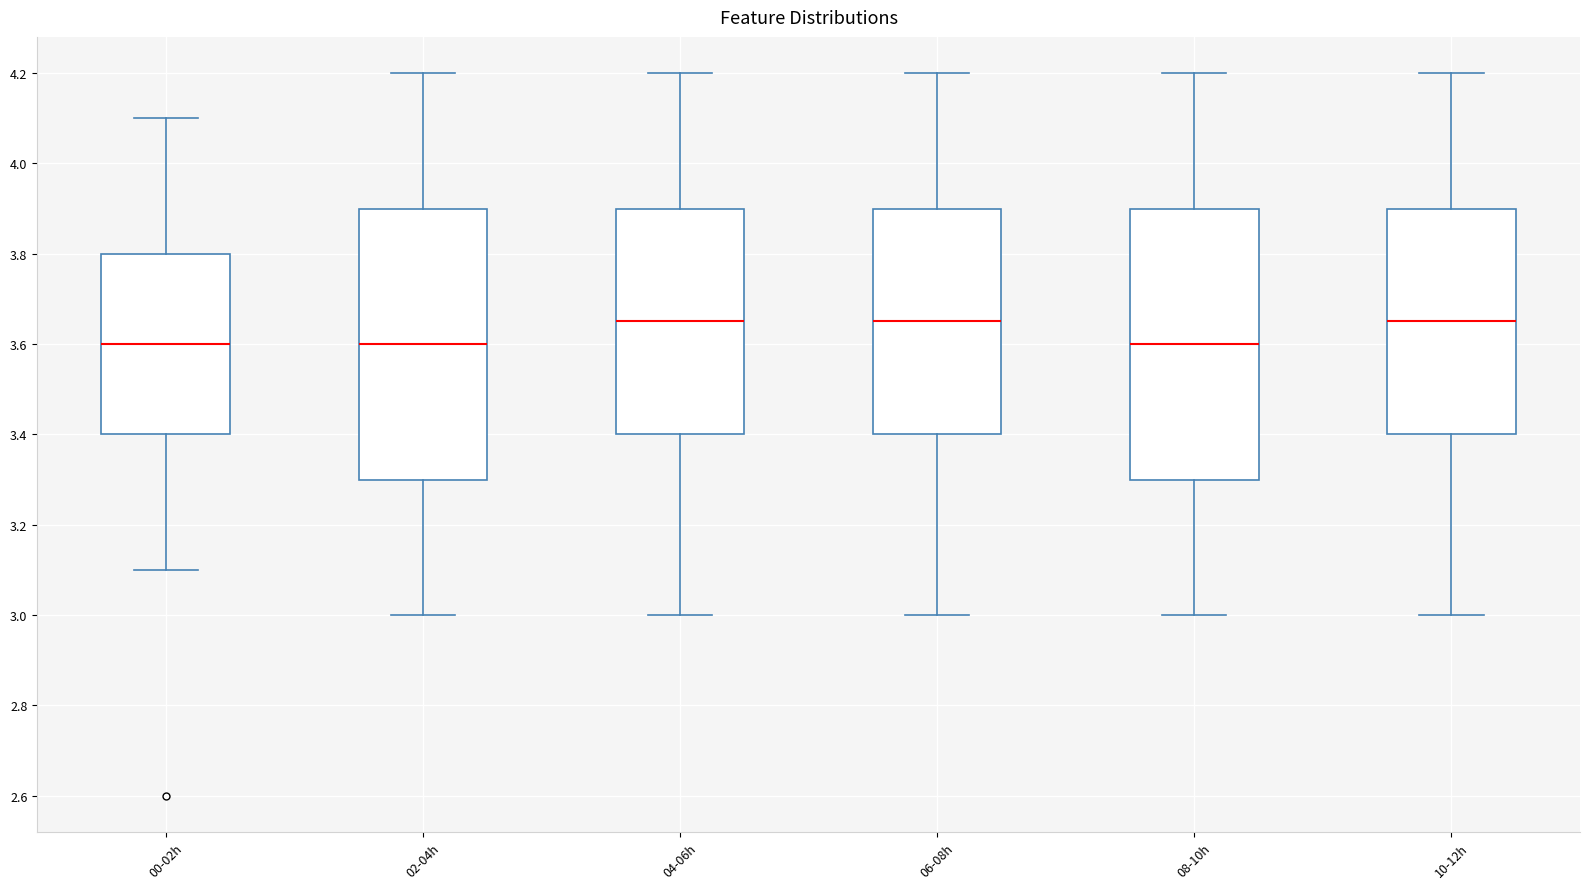

Where does the lower whisker of the box for 04-06h end on the y-axis? The values are not printed on the chart, so give them approximately, as read against the axis.

3.00